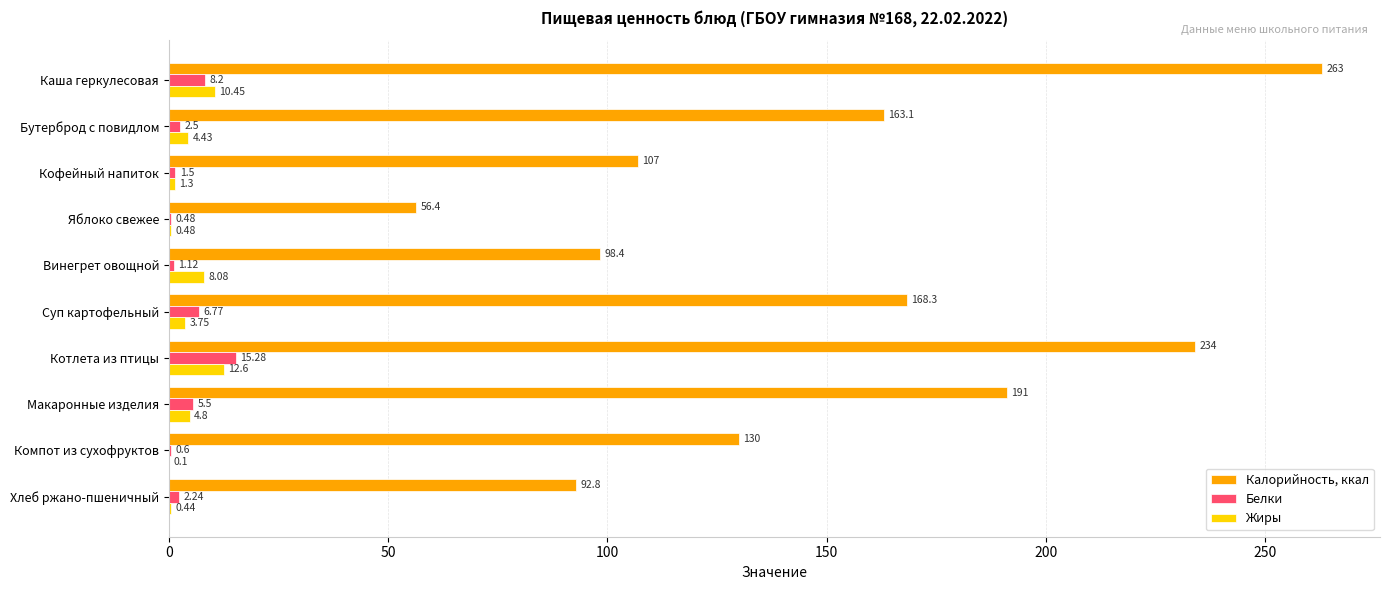

At which category does the chart reach its peak across all series?

Каша геркулесовая